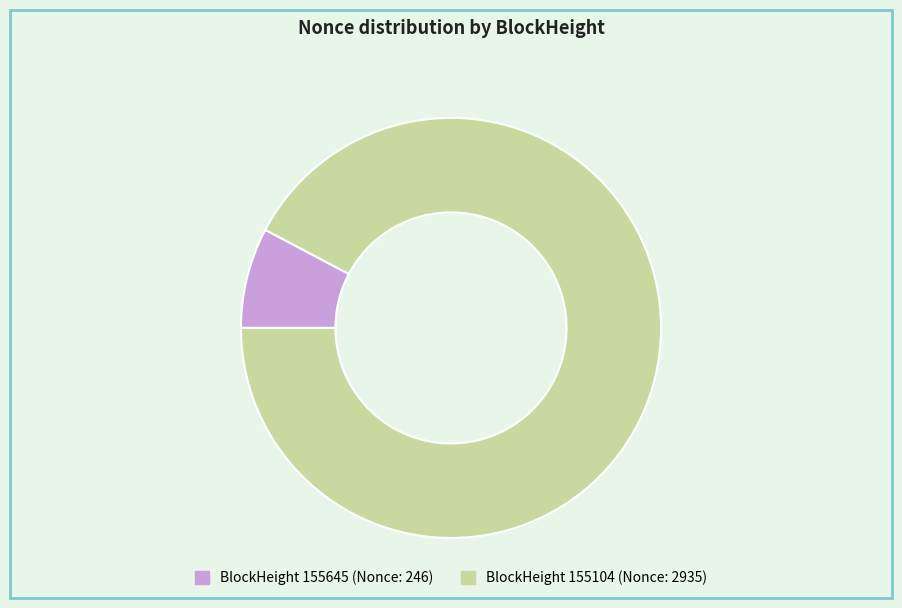

Is there a majority slice in this chart?

Yes